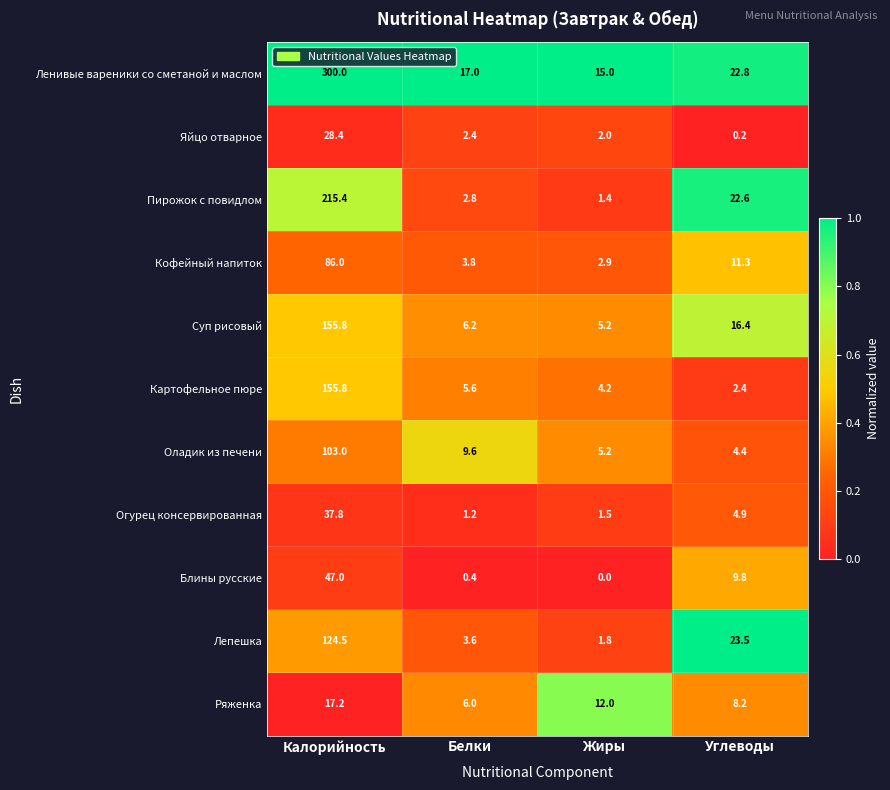

The value of Яйцо отварное at Жиры is 0.6. True or false?

False